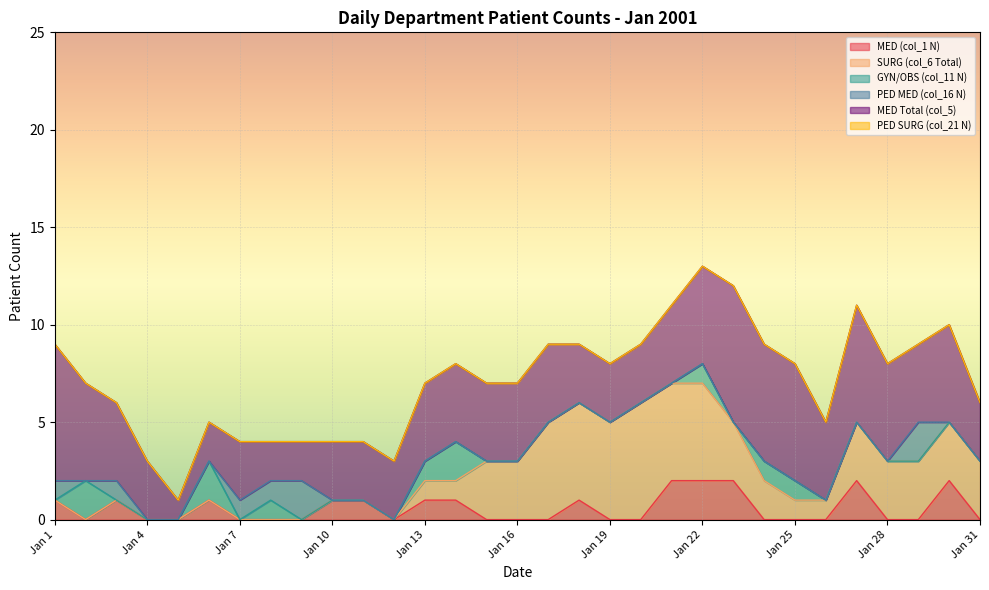

In PED MED (col_16 N), how many points are lower than both neighbors (excluding endpoints)?

1